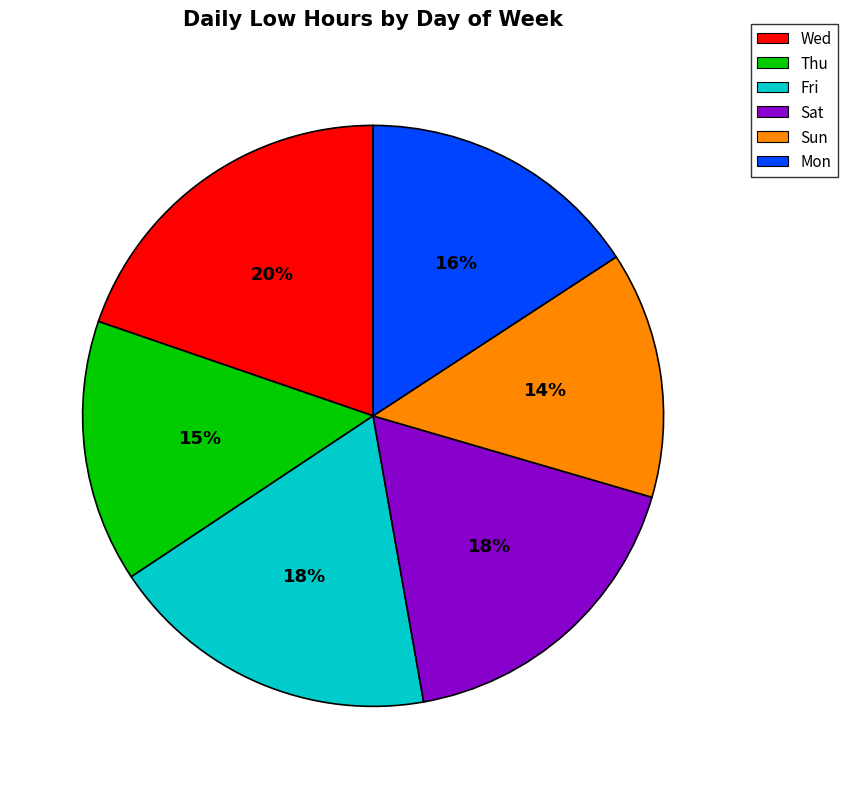

Do Mon and Sun together represent more than half of the pie?

No